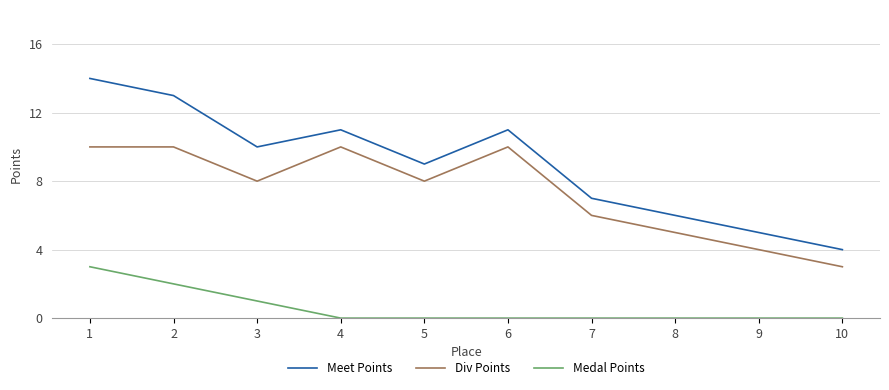

True or false: Medal Points has a value of -2 at 9.

False